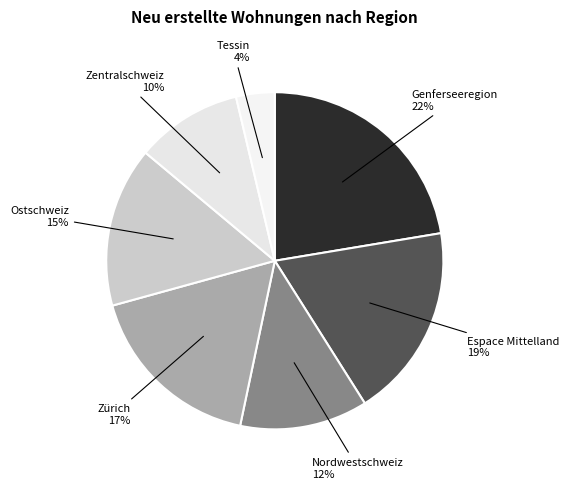

Is it true that Ostschweiz is 26% of the pie?

False